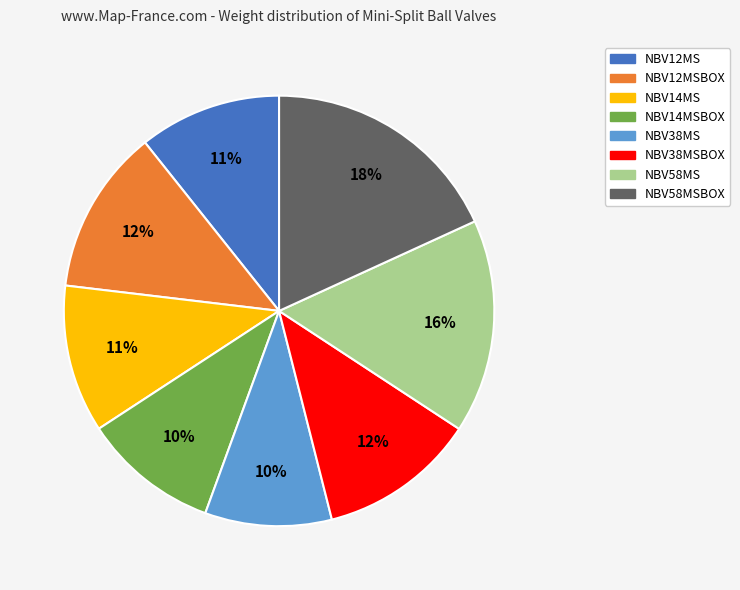

To the nearest percent, what is the average slice percentage?

12%